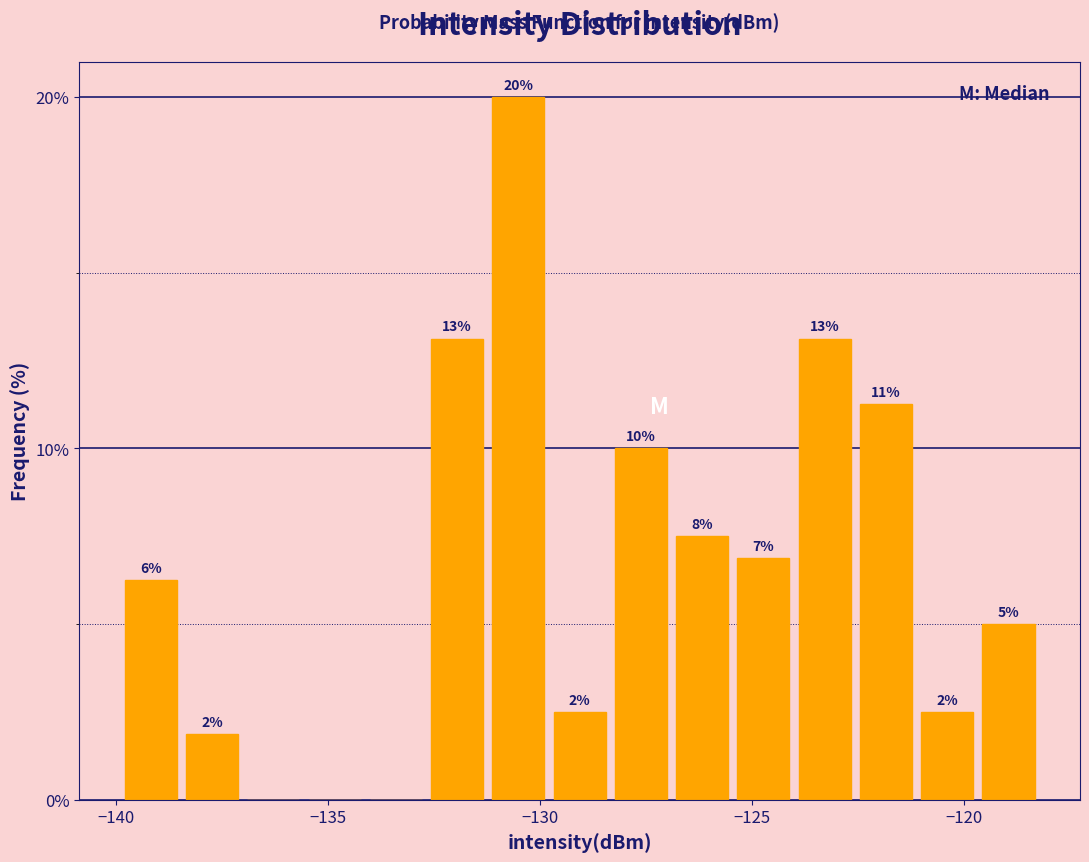

Around what value on the x-axis is the tallest bar? Give the approximate position of its centre, as read against the axis.

-130.5